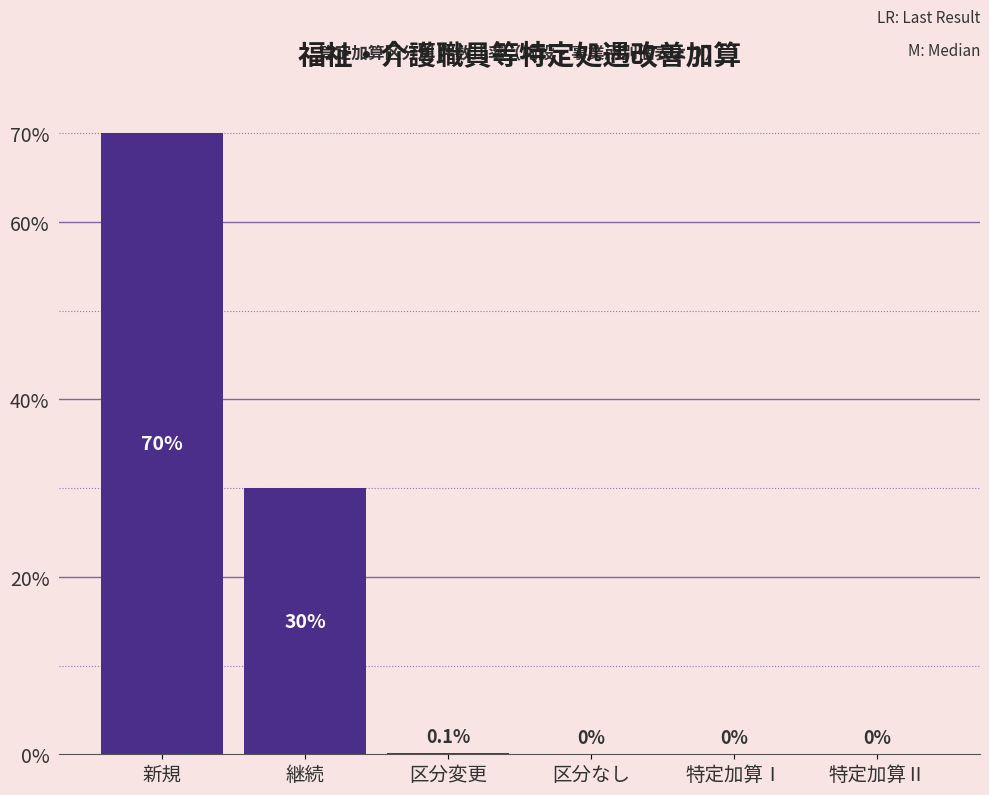

Count the number of data series in this chart.

1